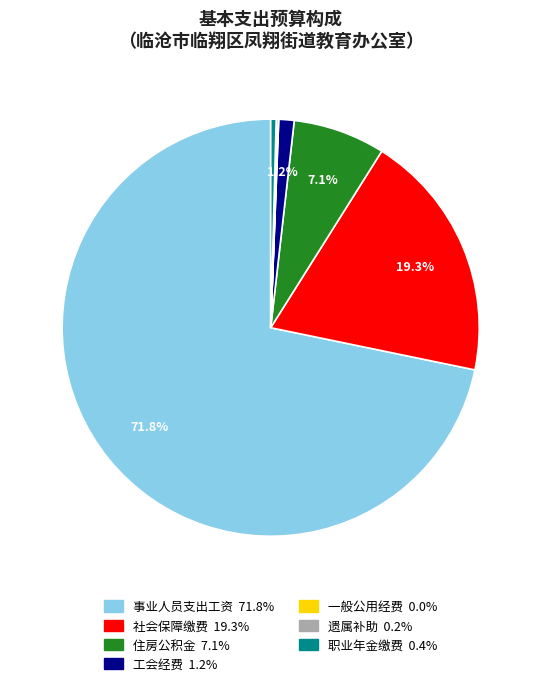

What portion of the pie excludes 事业人员支出工资?

28.2%